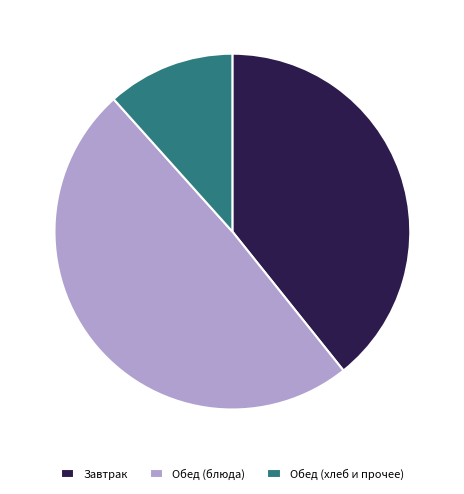

Which slice is the smallest?

Обед (хлеб и прочее)